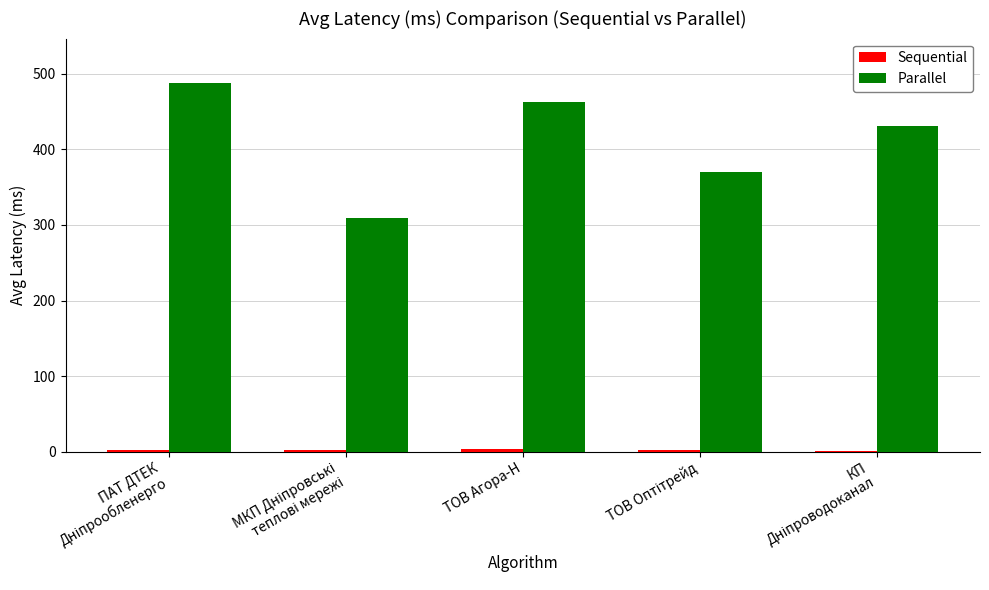

Which series has the largest total across all categories?

Parallel